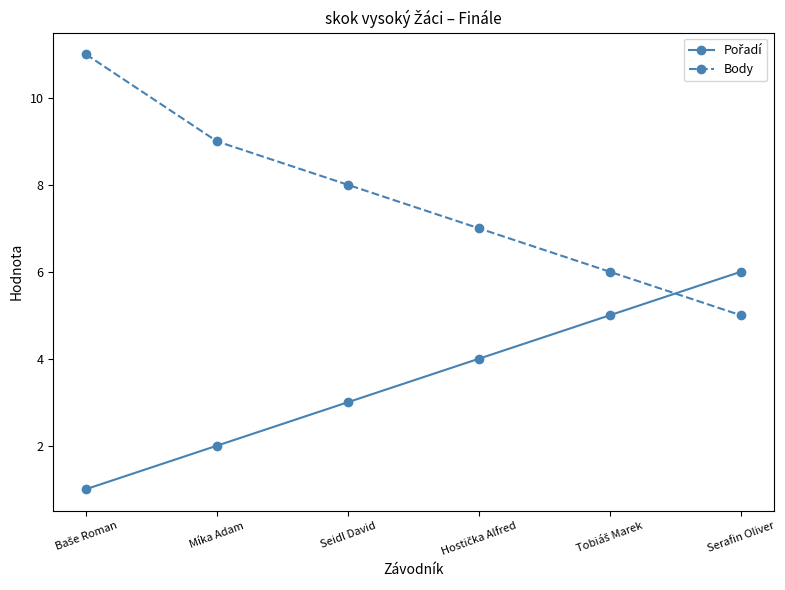

Which series has the largest total across all categories?

Body